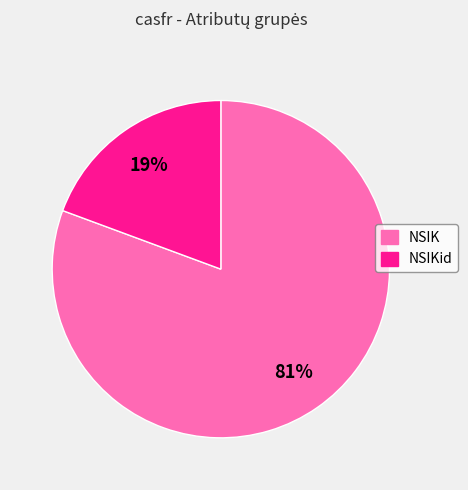

To the nearest percent, what is the average slice percentage?

50%